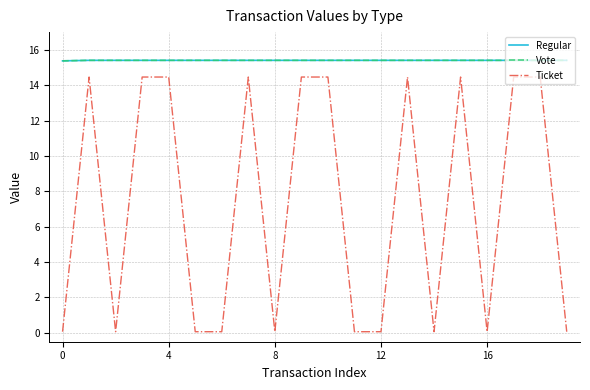

True or false: Ticket and Vote cross at least once.

False